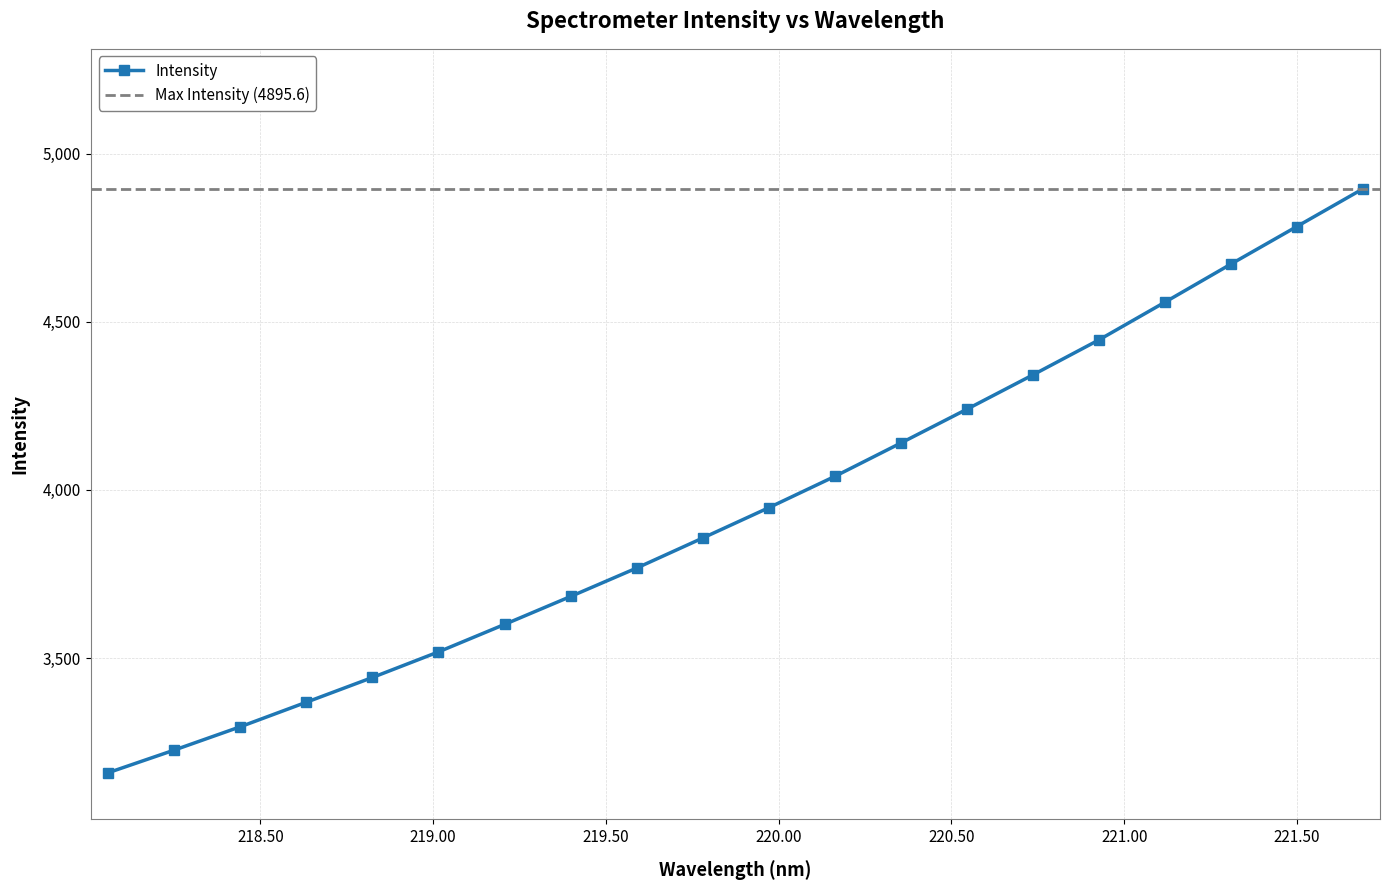

What is the label of the 19th point from the left?

221.4993